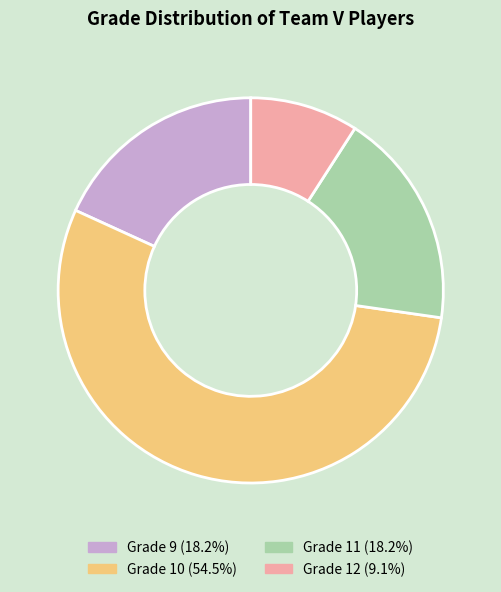

How many slices are in this pie chart?

4